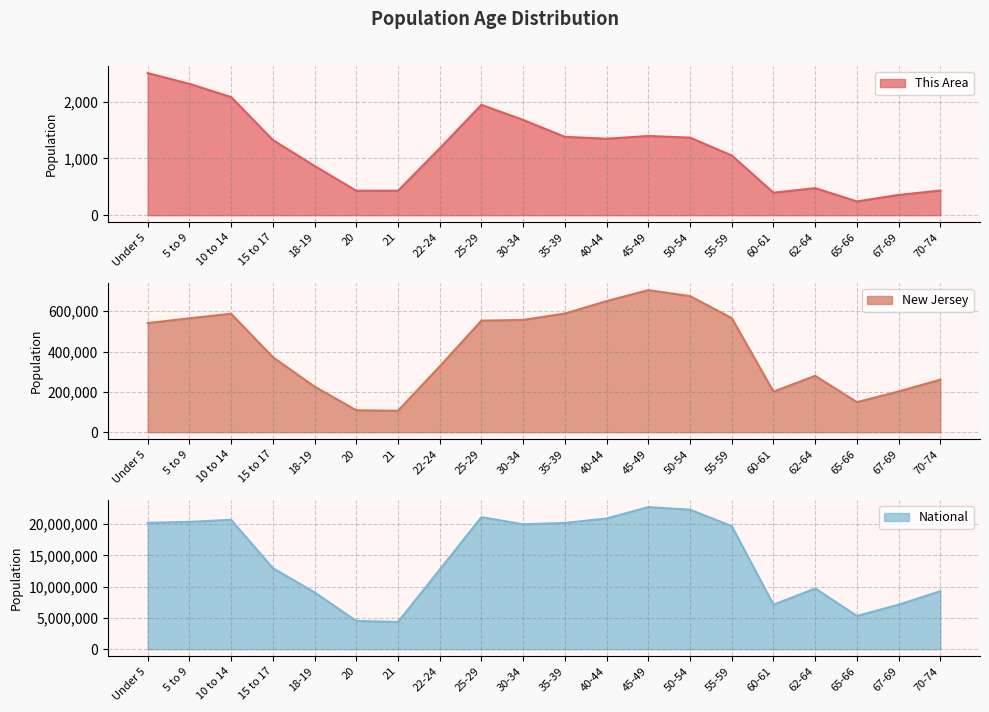

How many lines are shown in the chart?

3